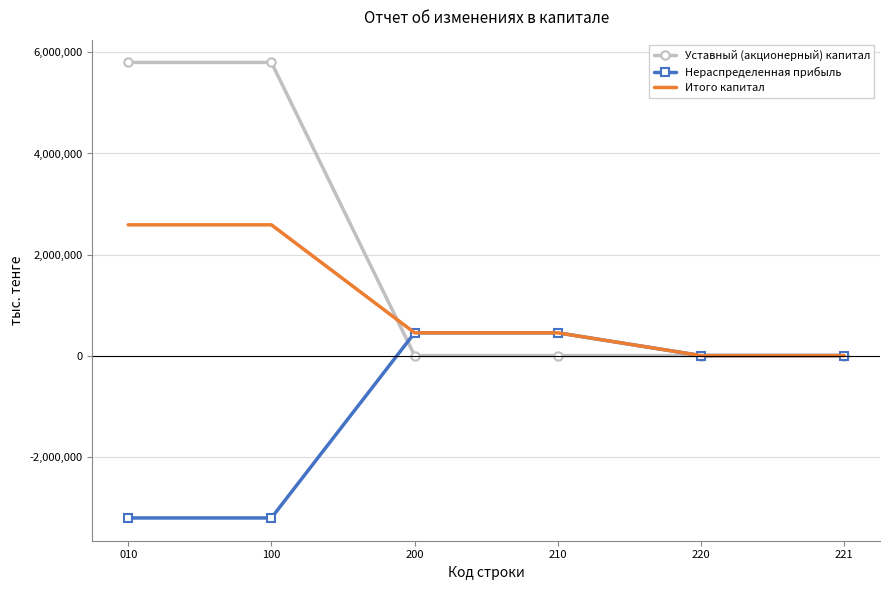

Reading right to left, what are all the values shown in this chart?

Уставный (акционерный) капитал: 221=0.0	220=0.0	210=0.0	200=0.0	100=5801674.0	010=5801674.0
Нераспределенная прибыль: 221=0.0	220=0.0	210=450396.0	200=450396.0	100=-3213871.7	010=-3213871.7
Итого капитал: 221=0.0	220=0.0	210=450396.0	200=450396.0	100=2587802.4	010=2587802.4